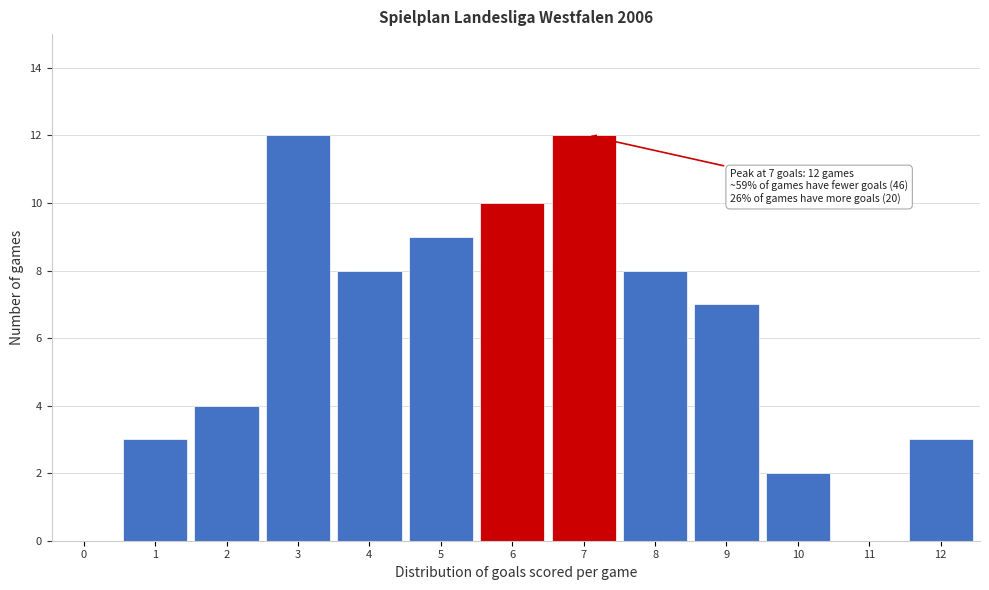

Reading left to right, extract all data points from this chart.

0=0	1=3	2=4	3=12	4=8	5=9	6=10	7=12	8=8	9=7	10=2	11=0	12=3